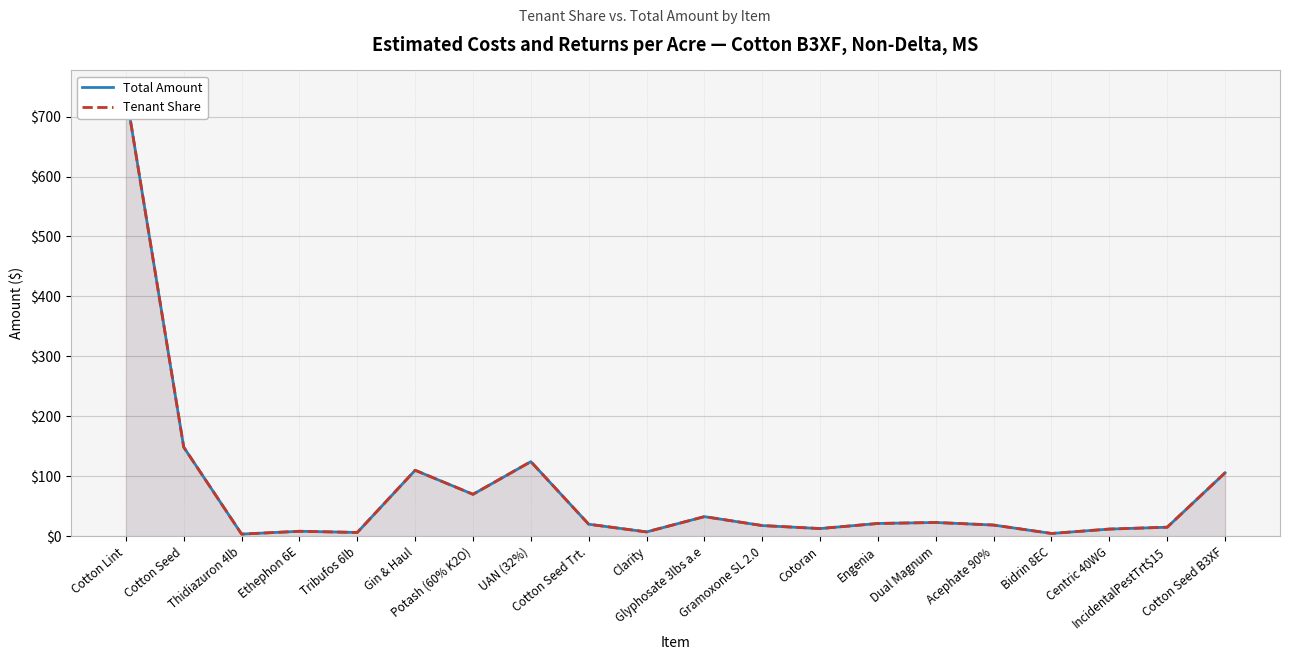

What is the difference between the Tenant Share values at Cotton Seed and UAN (32%)?

24.1